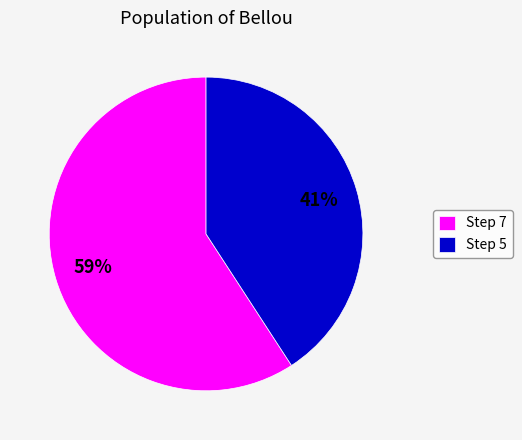

True or false: Step 7 accounts for 71% of the total.

False